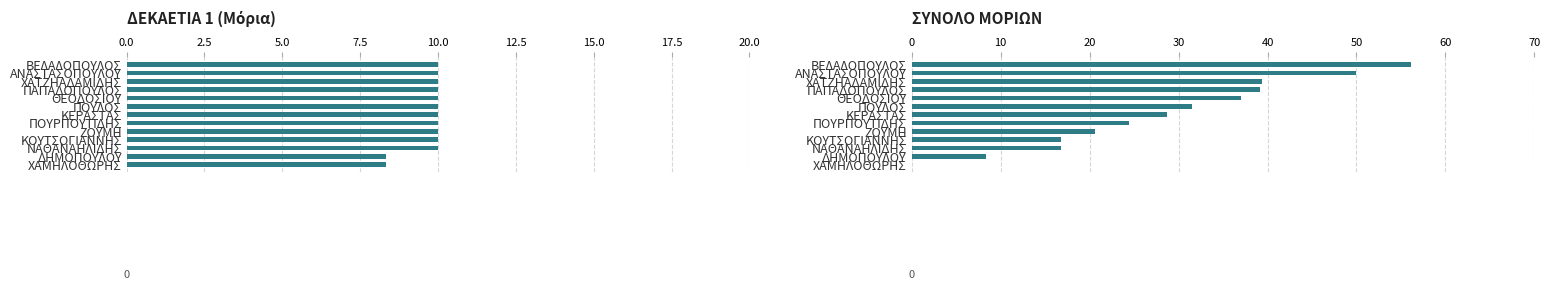

What is the value of the ΣΥΝΟΛΟ ΜΟΡΙΩΝ bar at the 5th from the left?

37.0